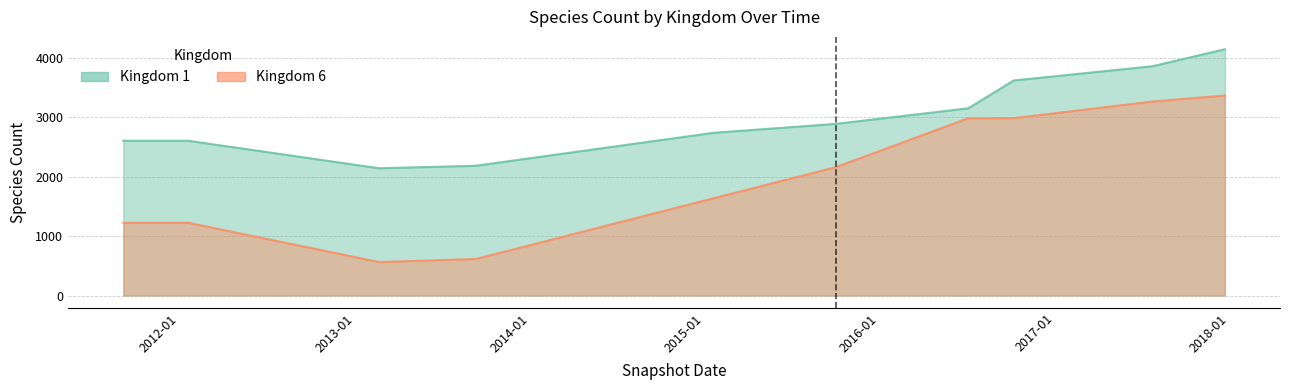

What are all the series names shown in the legend?

Kingdom 1, Kingdom 6